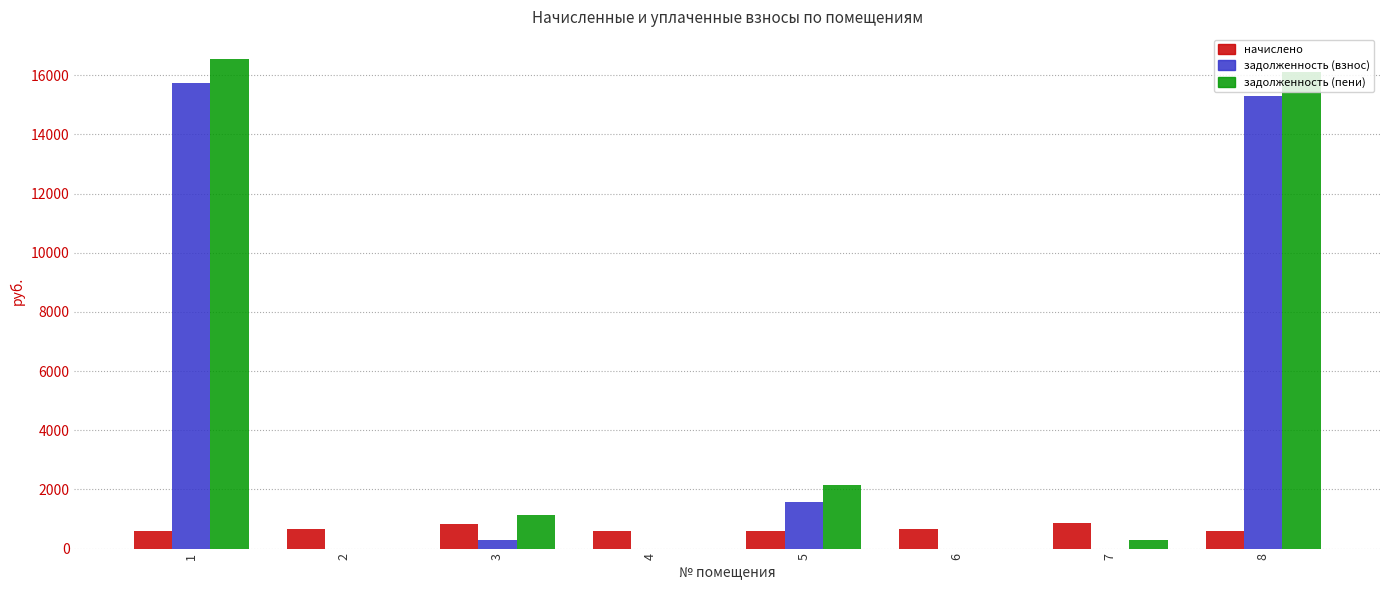

True or false: начислено has a value of 604.4 at 1.

True